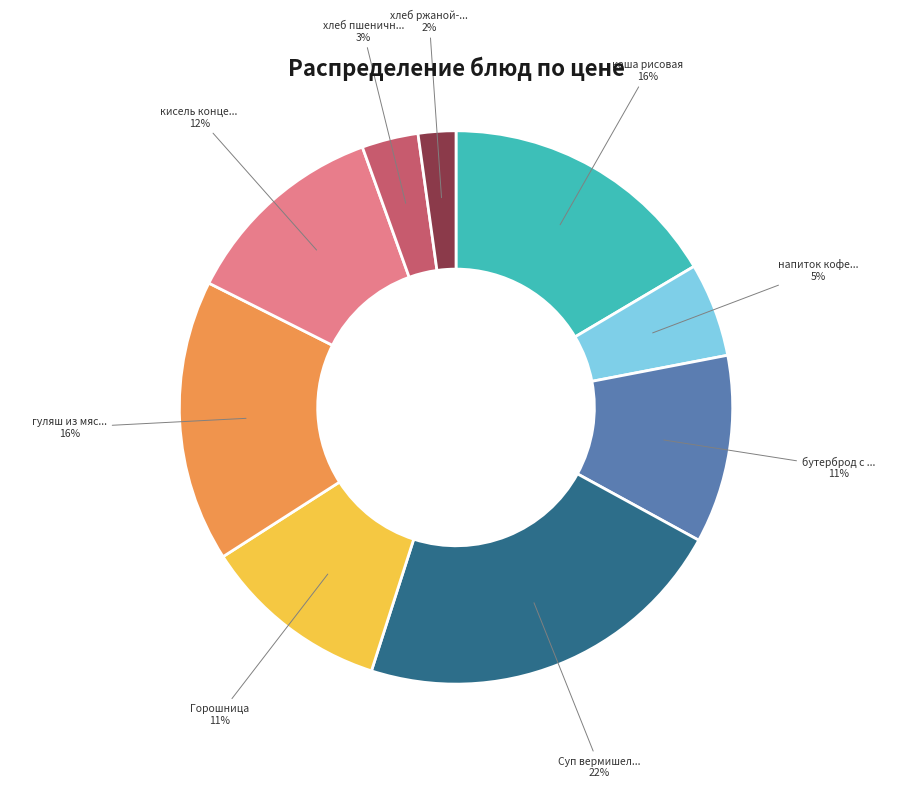

To the nearest percent, what is the average slice percentage?

11%